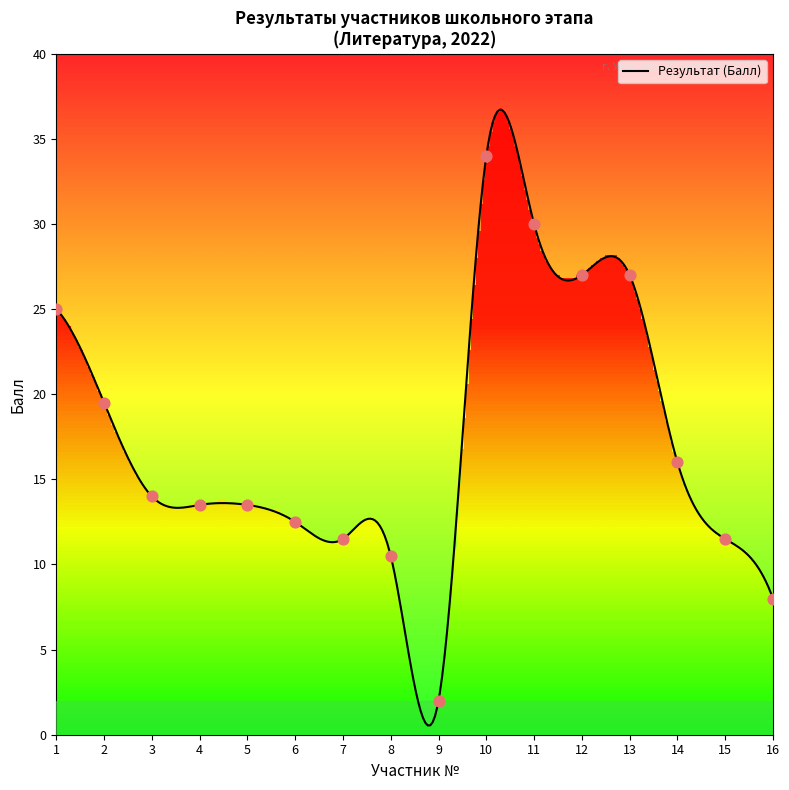

What is the highest value of the Результат (Балл) series?

36.7